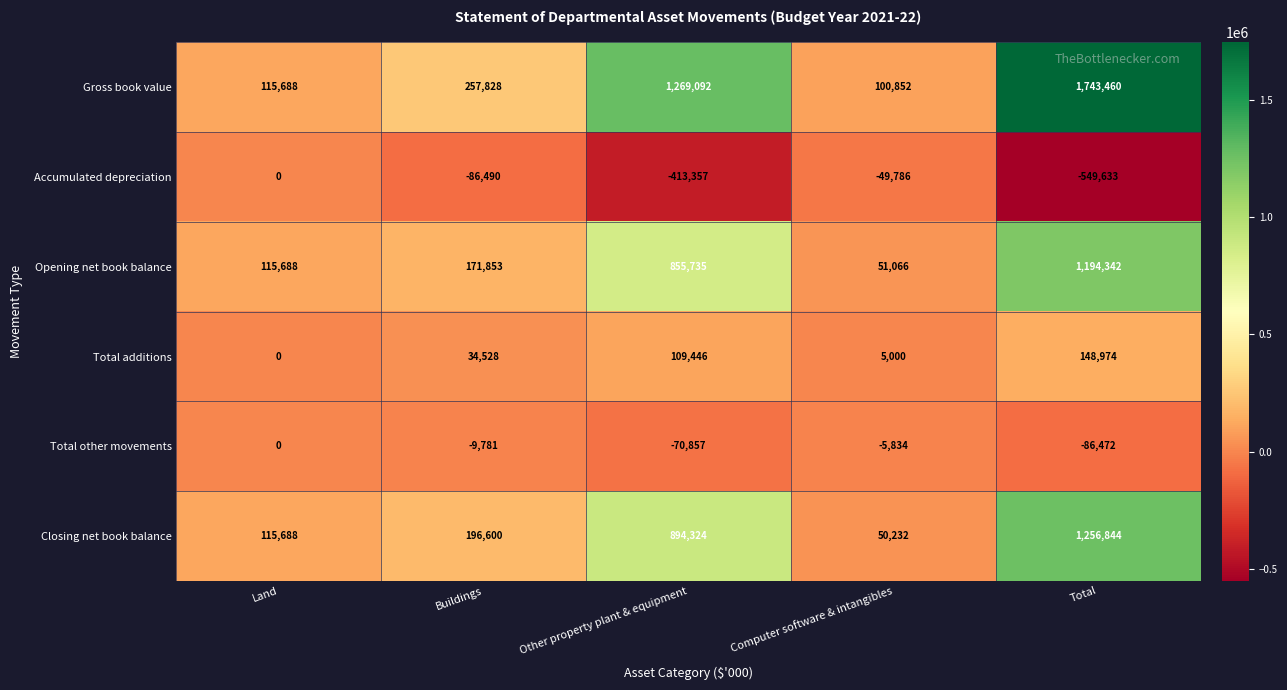

Which series has the largest total across all categories?

Gross book value